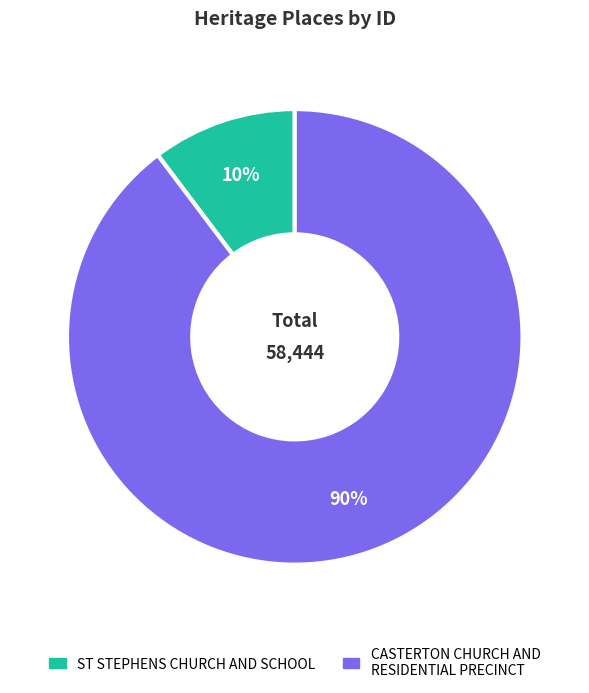

Is CASTERTON CHURCH AND RESIDENTIAL PRECINCT the majority of the pie?

Yes